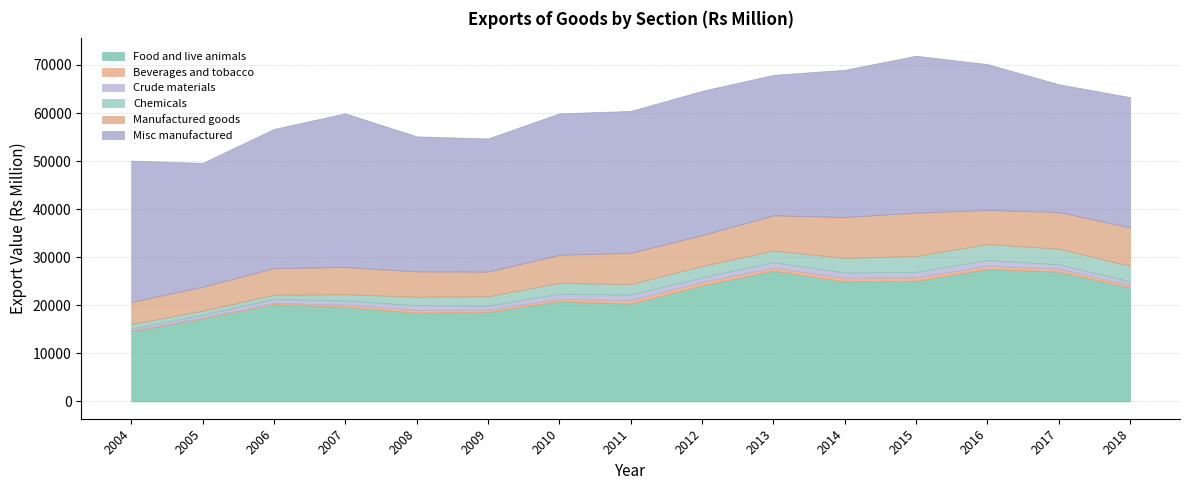

What is the sum of the Crude materials values at 2013 and 2009?

1973